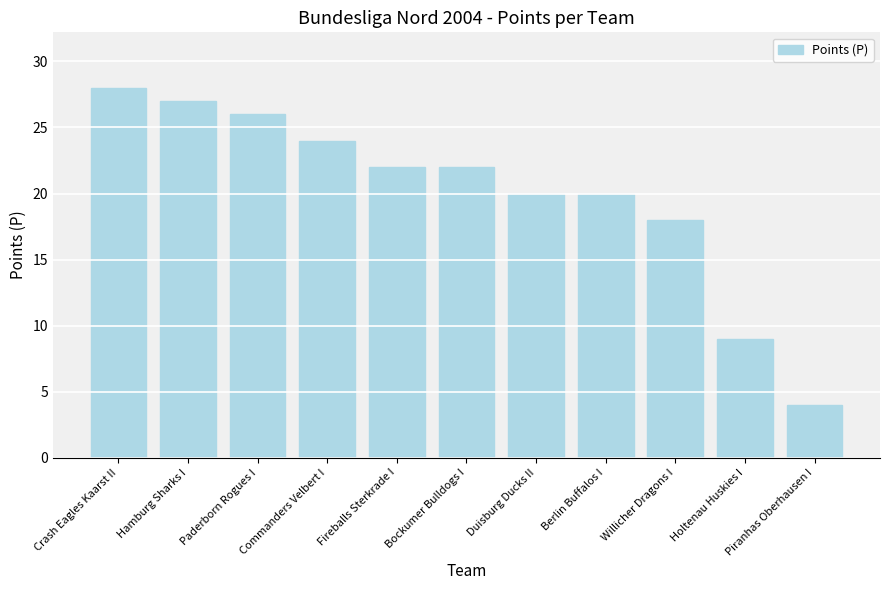

Does the chart contain stacked bars?

No